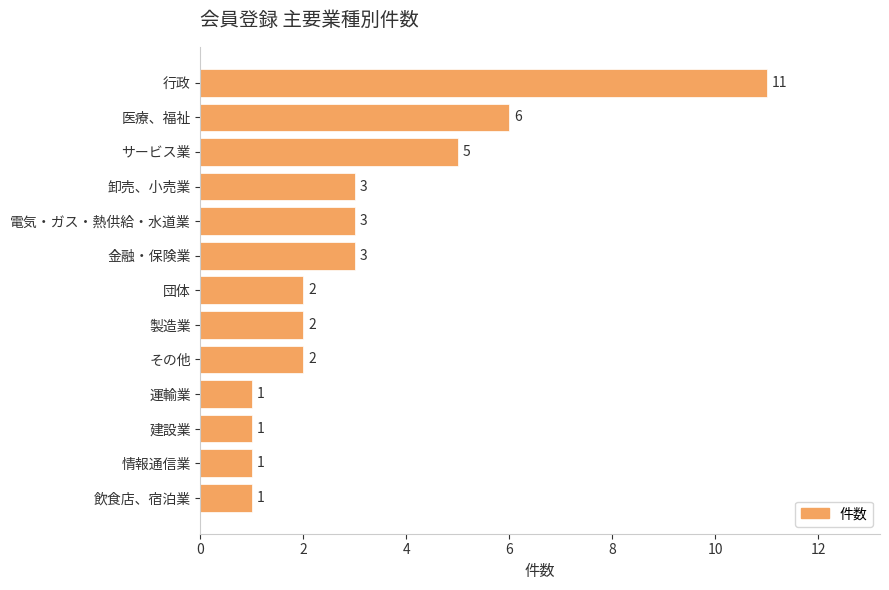

What is the difference between the maximum and minimum values?

10